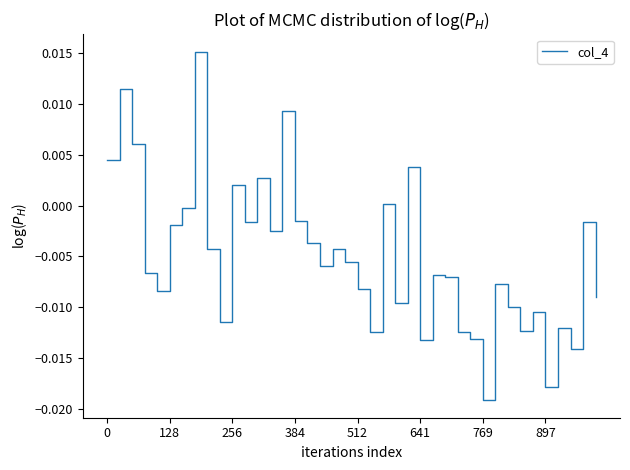

Which category has the lowest value across all series?

769